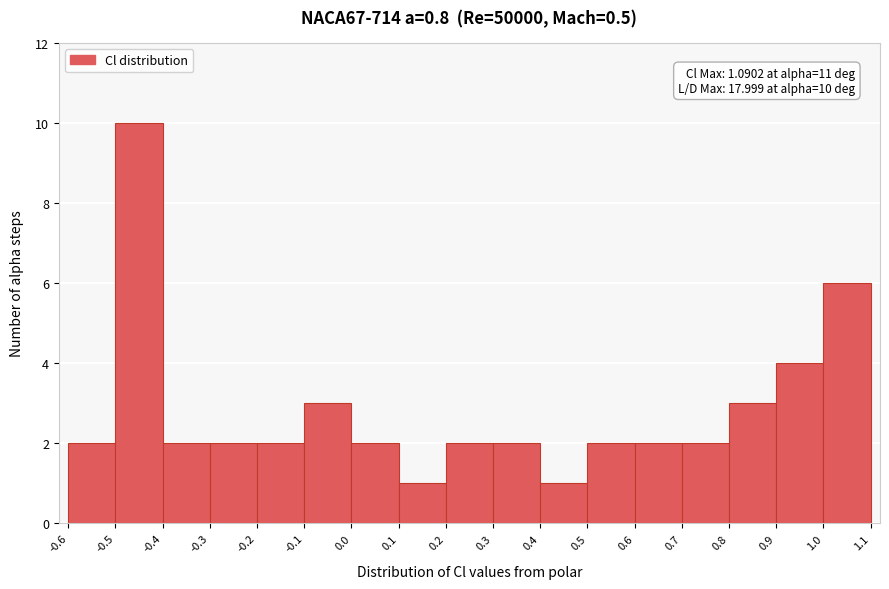

Which range on the x-axis has the tallest bar?

-0.5 to -0.4